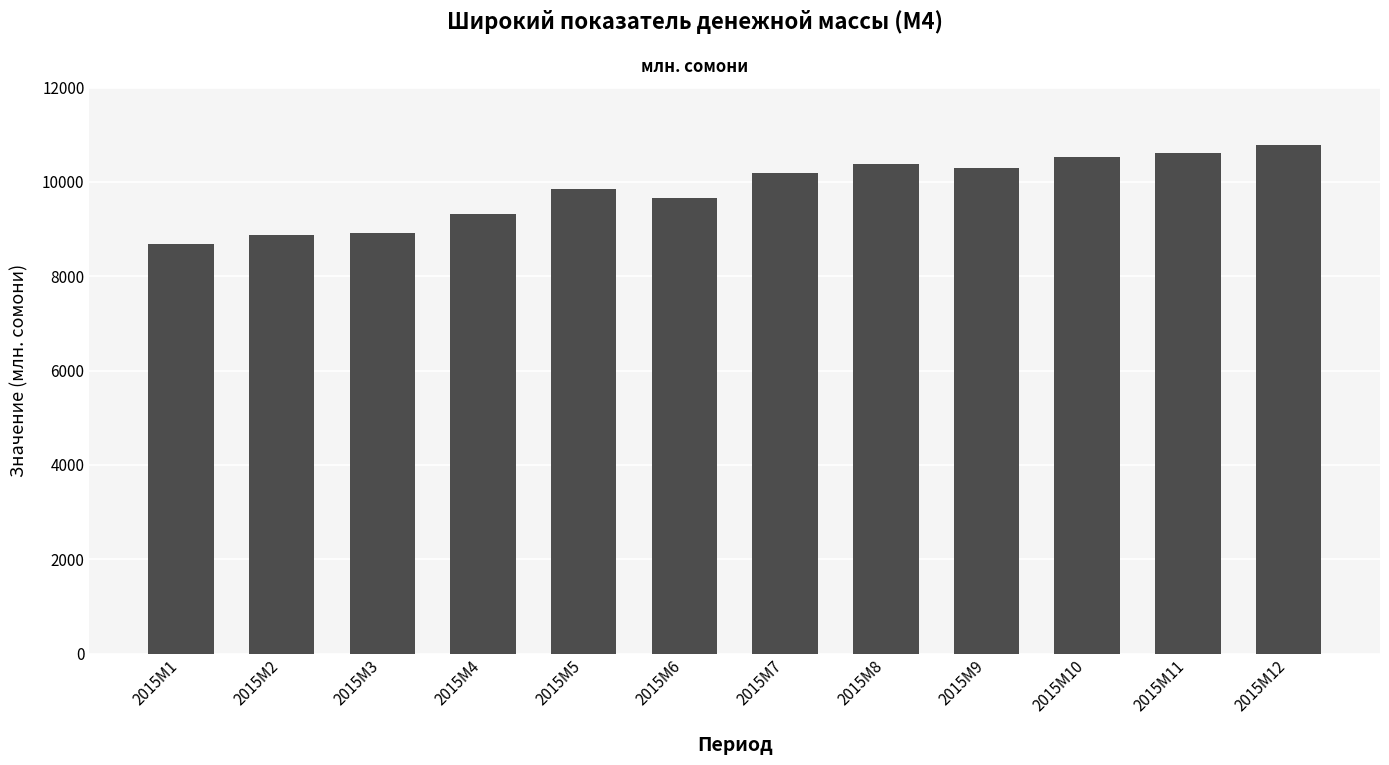

What is the value of the 8th bar from the left?

10381.9